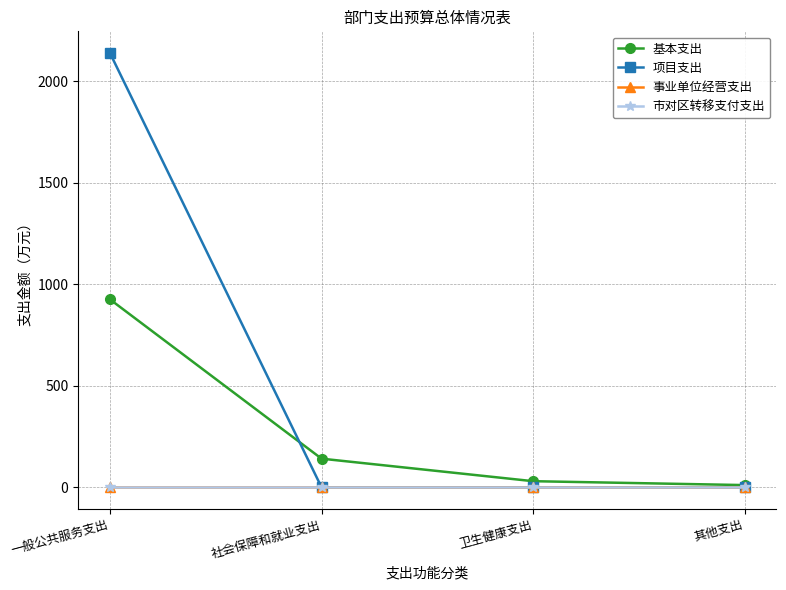

Is this an area chart (filled region under the line)?

No